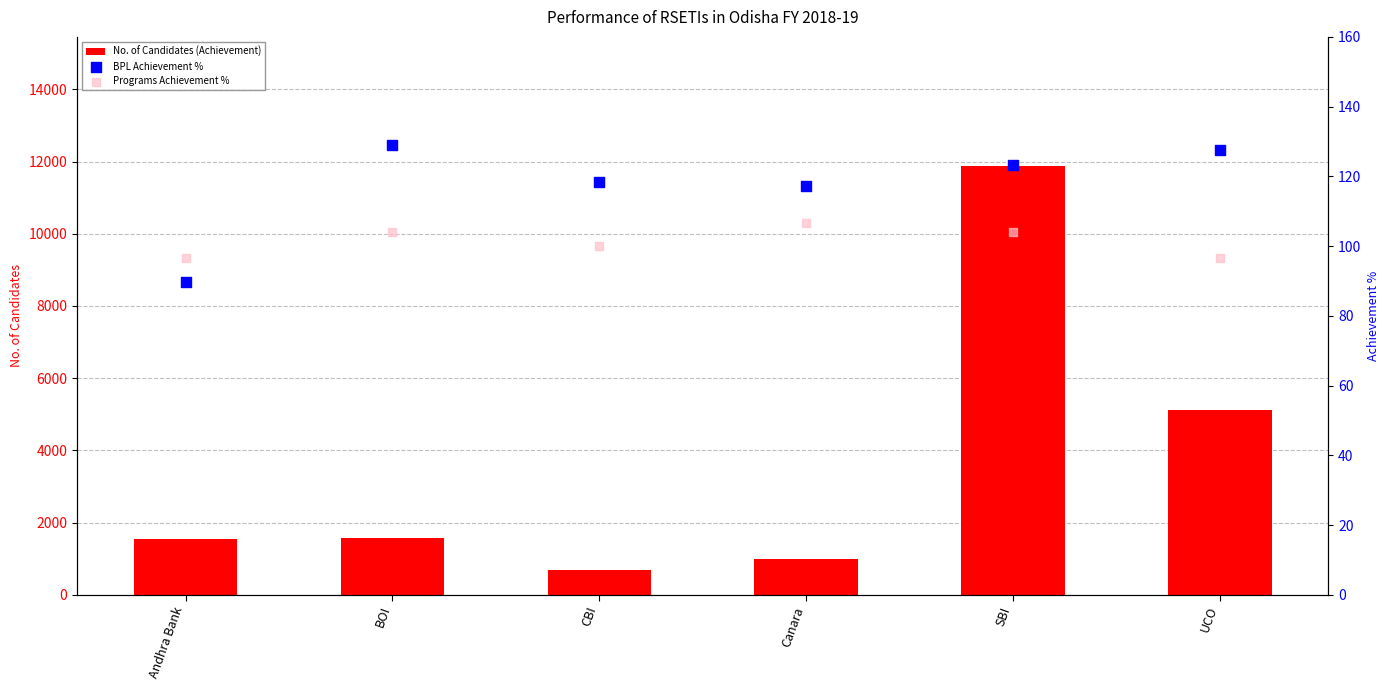

Which series reaches the maximum Y coordinate?

No. of Candidates (Achievement)